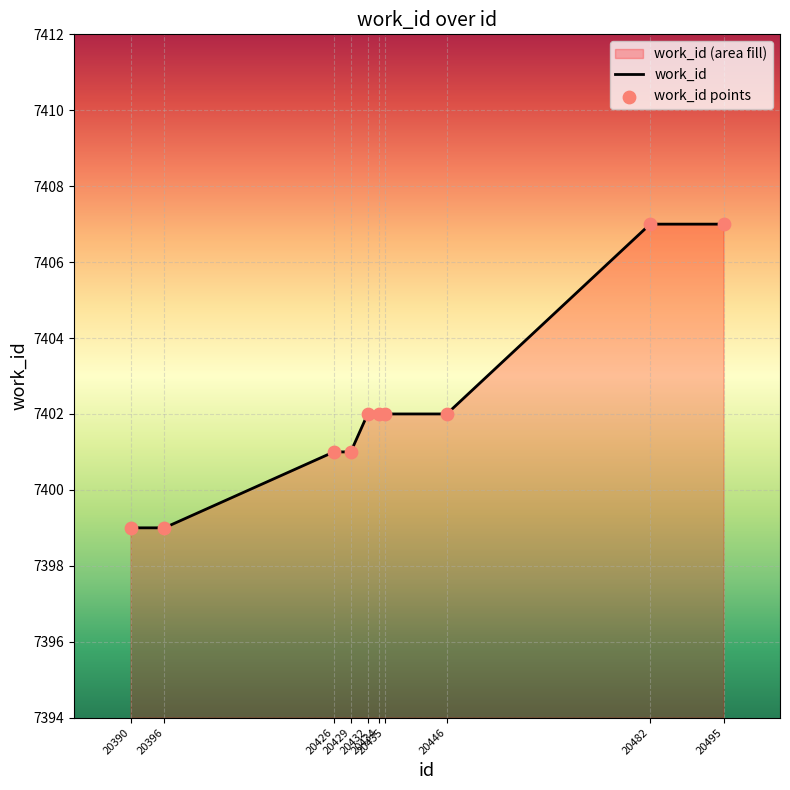

Which series has the widest spread of Y values?

work_id